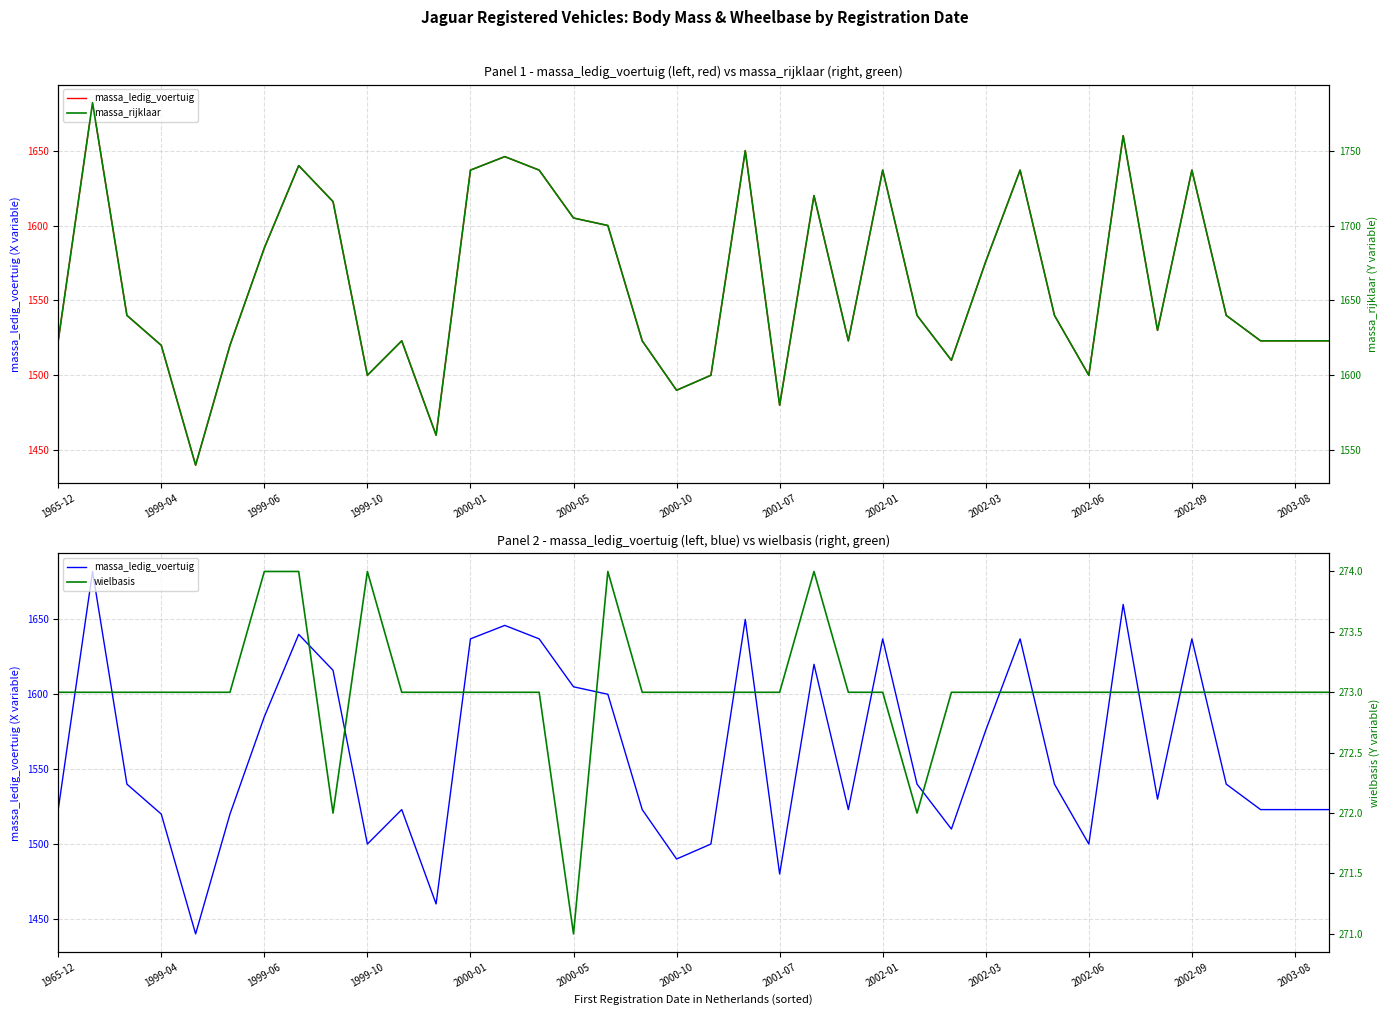

The massa_ledig_voertuig series shows 2817 at 2000-01. True or false?

False